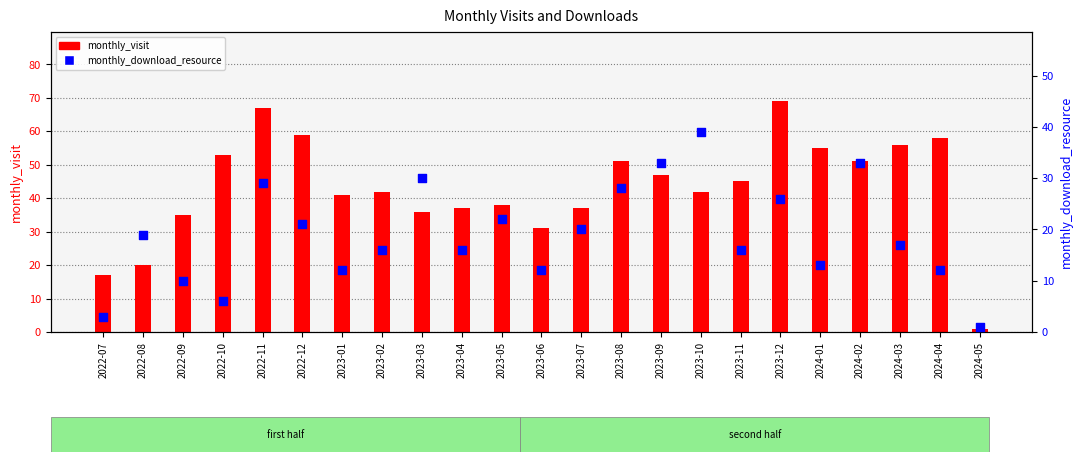

Which series contains the highest Y value?

monthly_visit